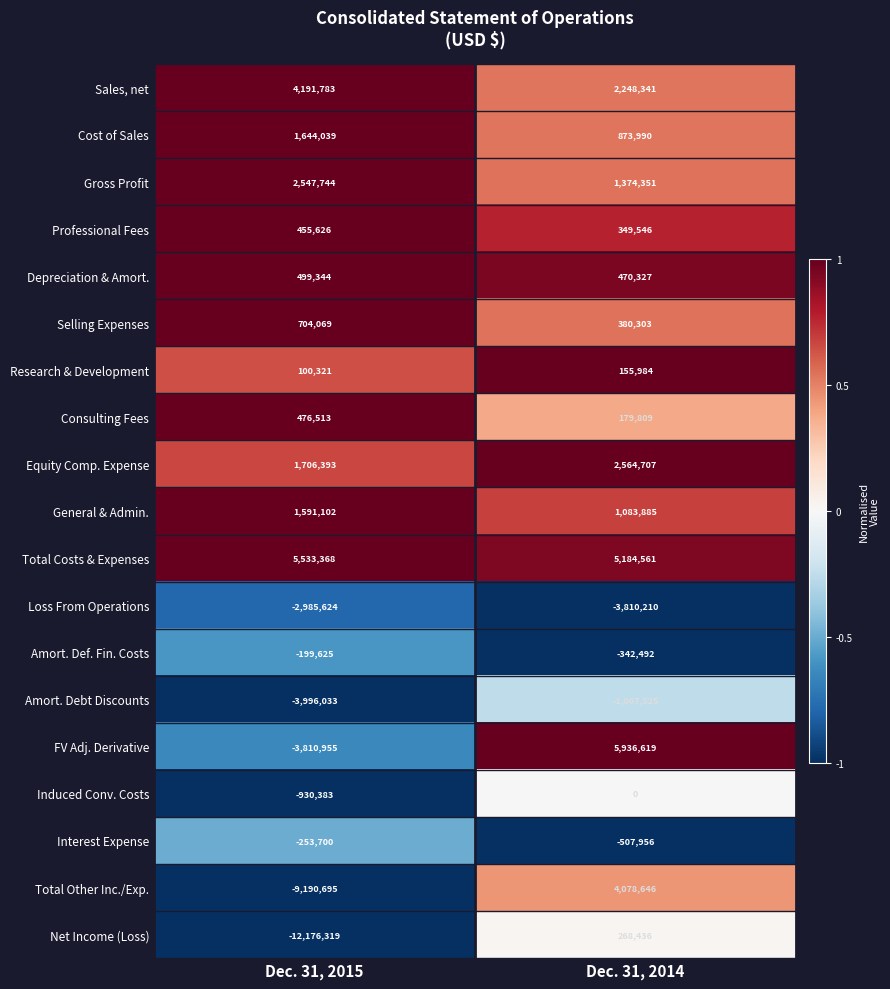

What is the spread (max minus min) of values at Dec. 31, 2014?

9746829